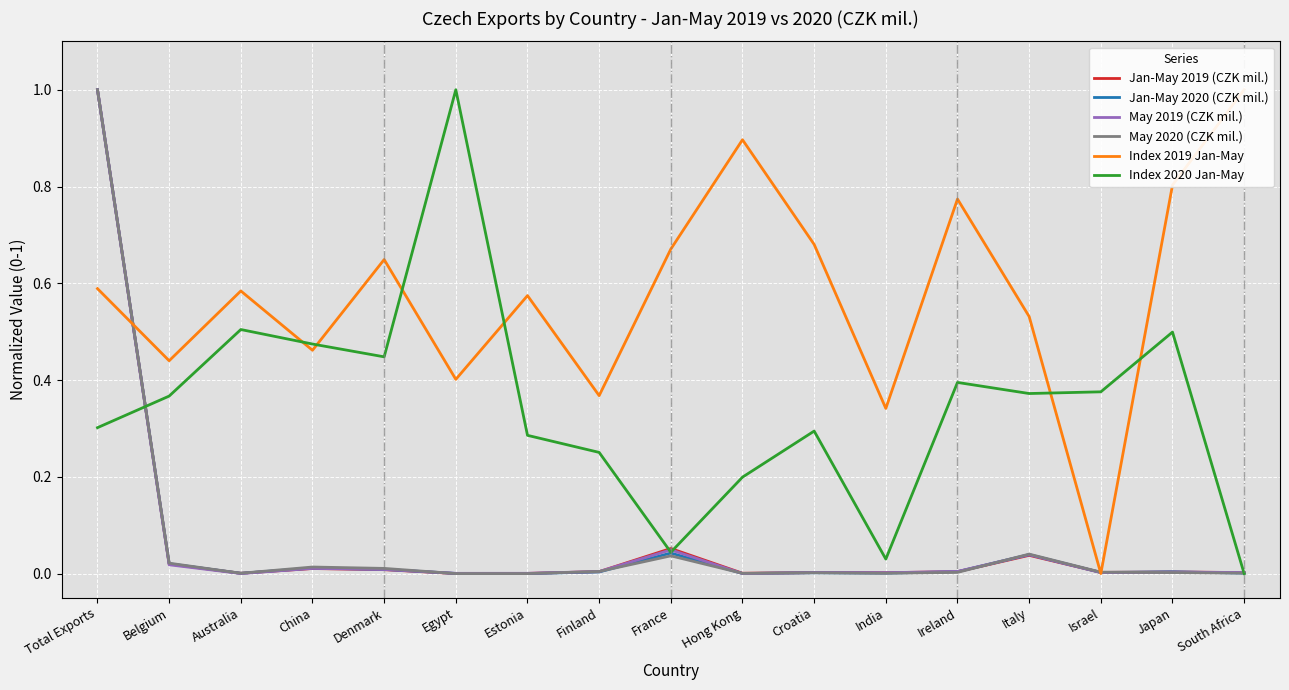

Which category has the highest value across all series?

Total Exports